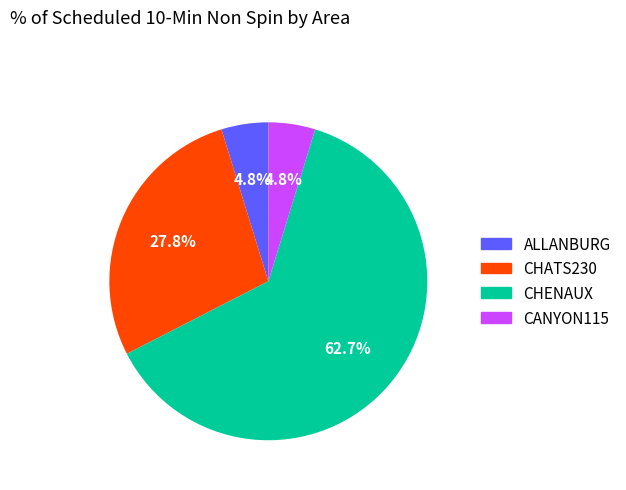

How many slices are in this pie chart?

4